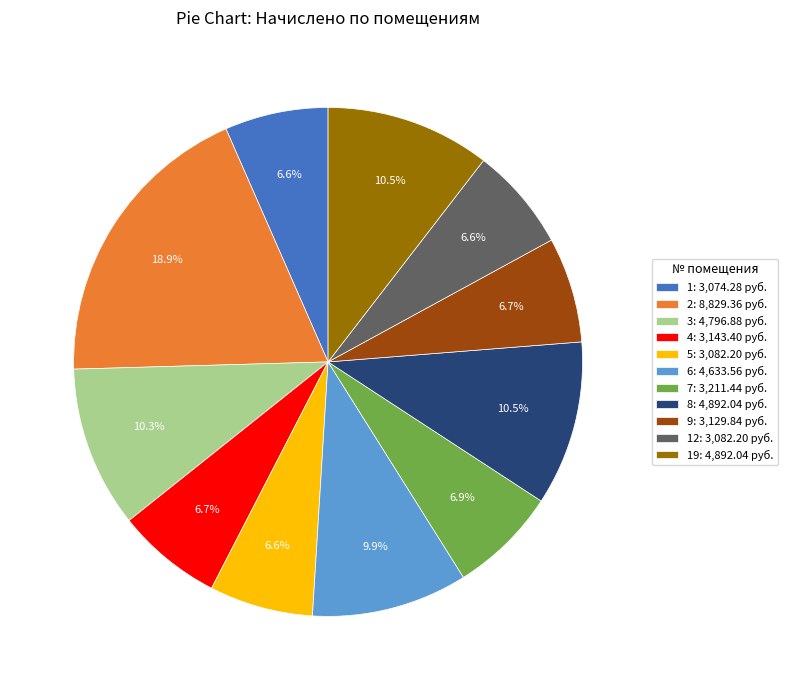

Do 1: 3,074.28 руб. and 5: 3,082.20 руб. together represent more than half of the pie?

No